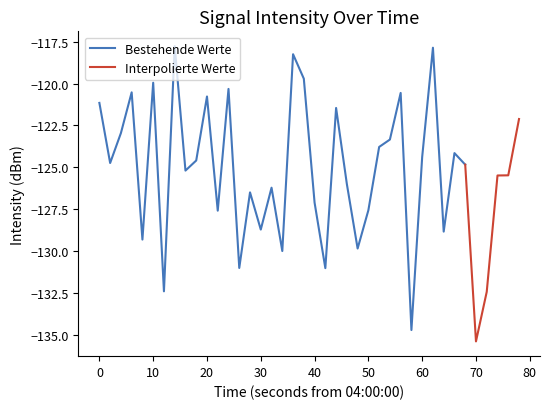

Between 30 and 23, which is larger?

30